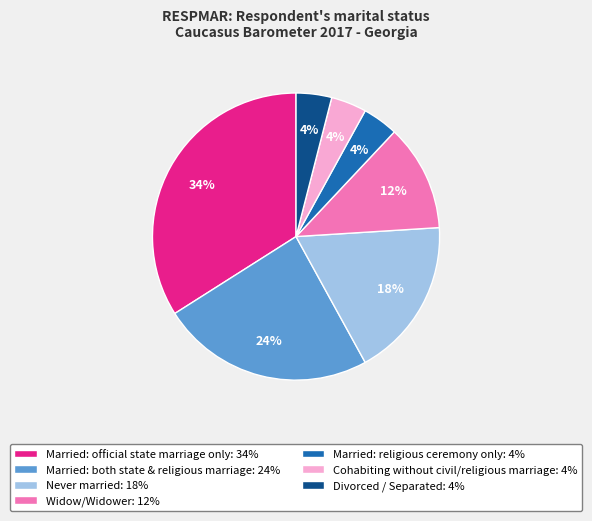

How many segments does this pie chart have?

7